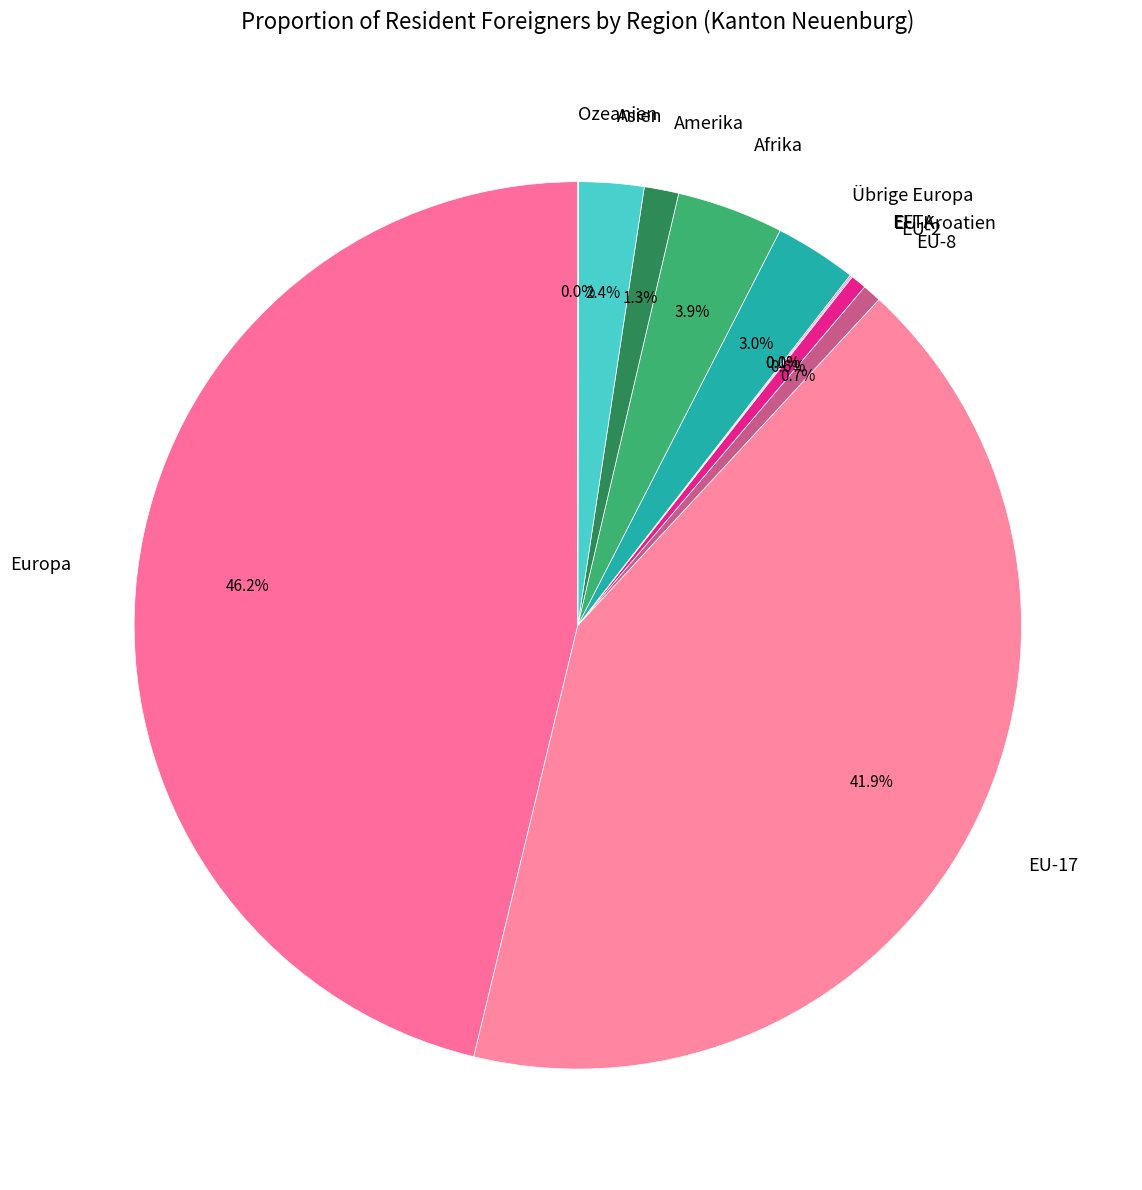

To the nearest percent, what percentage of the pie is Amerika?

1%